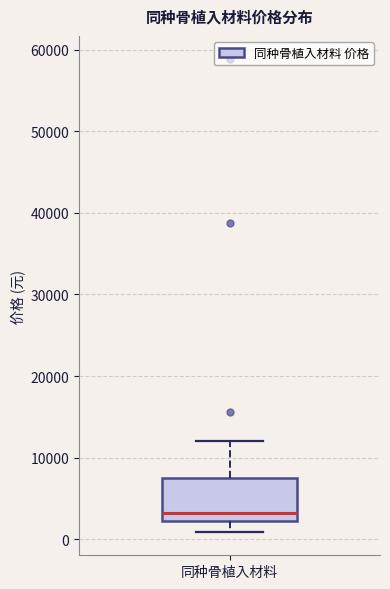

Where does the median line of the box for 同种骨植入材料 sit on the y-axis? The values are not printed on the chart, so give them approximately, as read against the axis.

3000